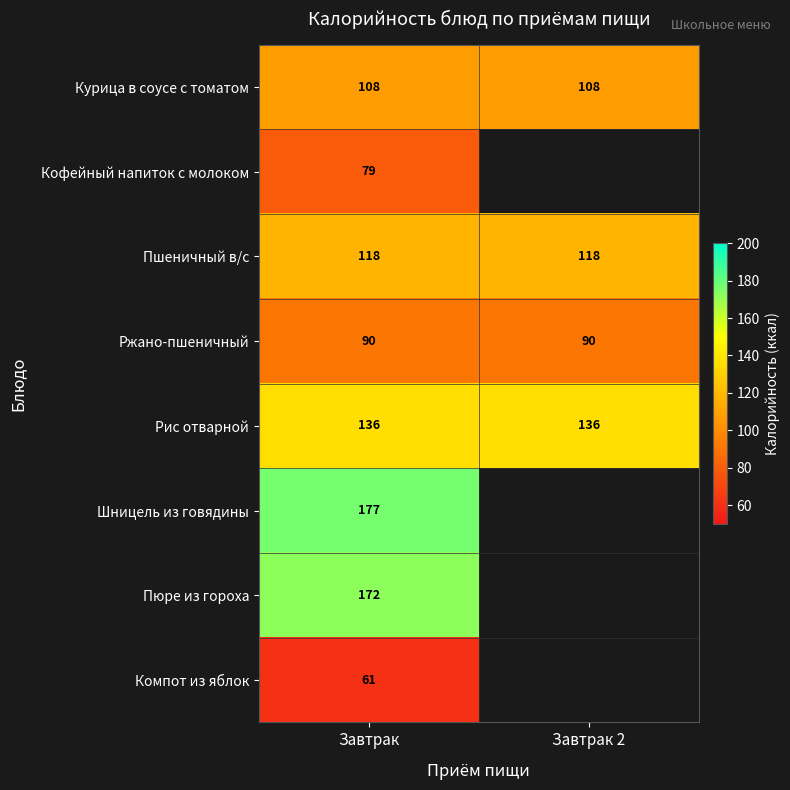

What is the sum of all Рис отварной values?

272